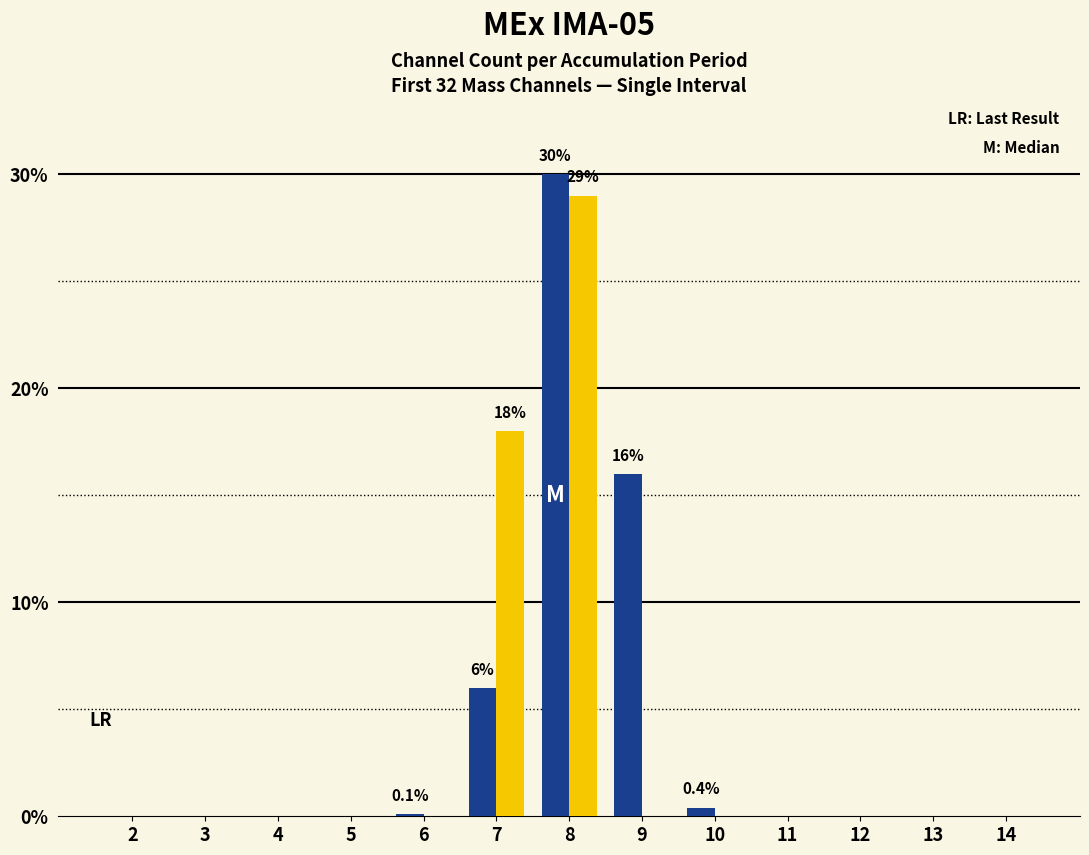

Which label corresponds to the largest value in the chart?

8